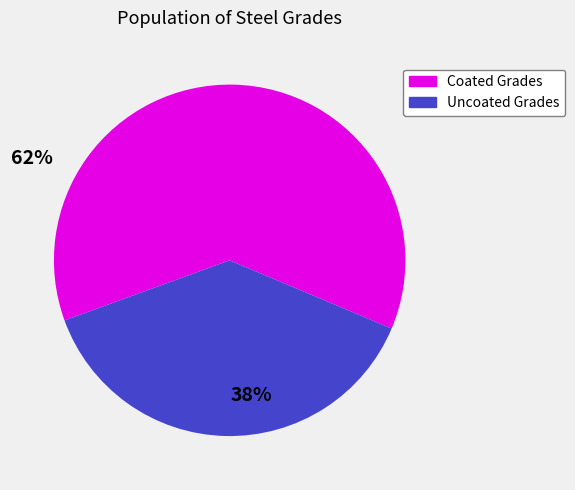

Is there a majority slice in this chart?

Yes